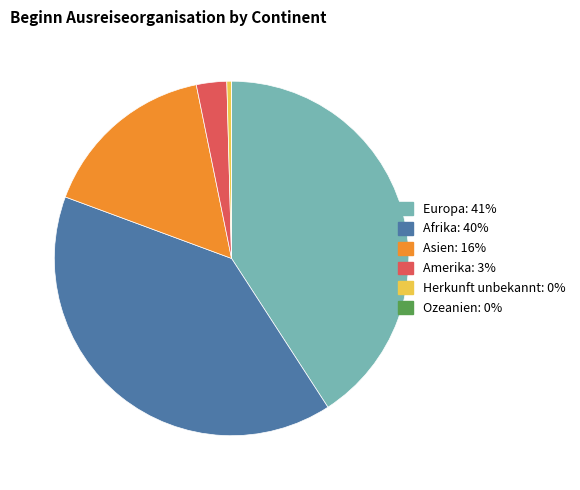

Does any single category account for the majority?

No